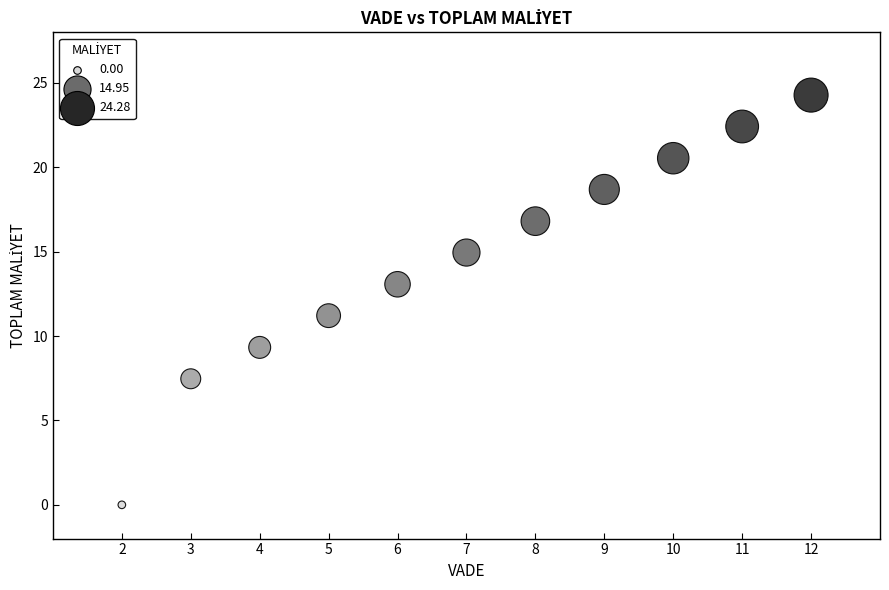

What is the range of Y values (max minus min)?

24.3